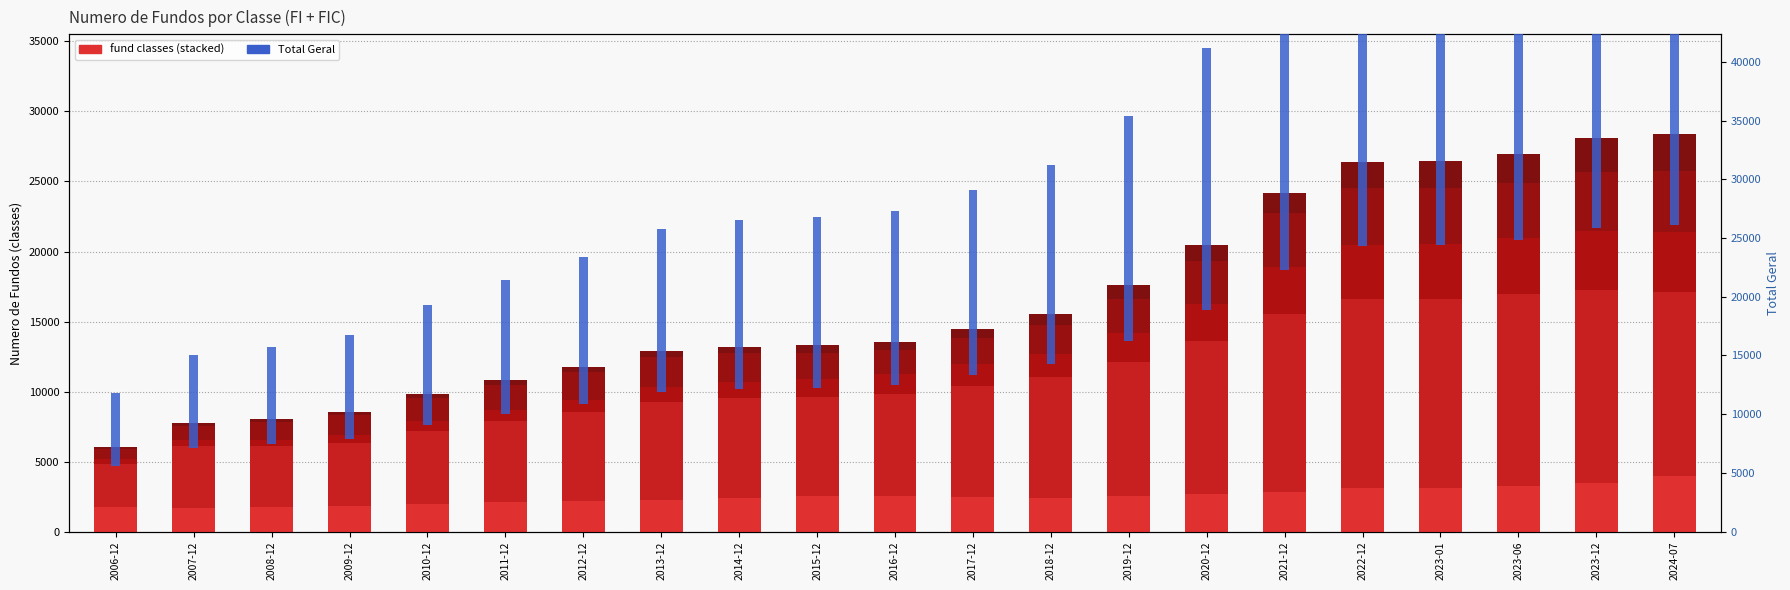

At which label is Total Geral closest to 18786?

2019-12